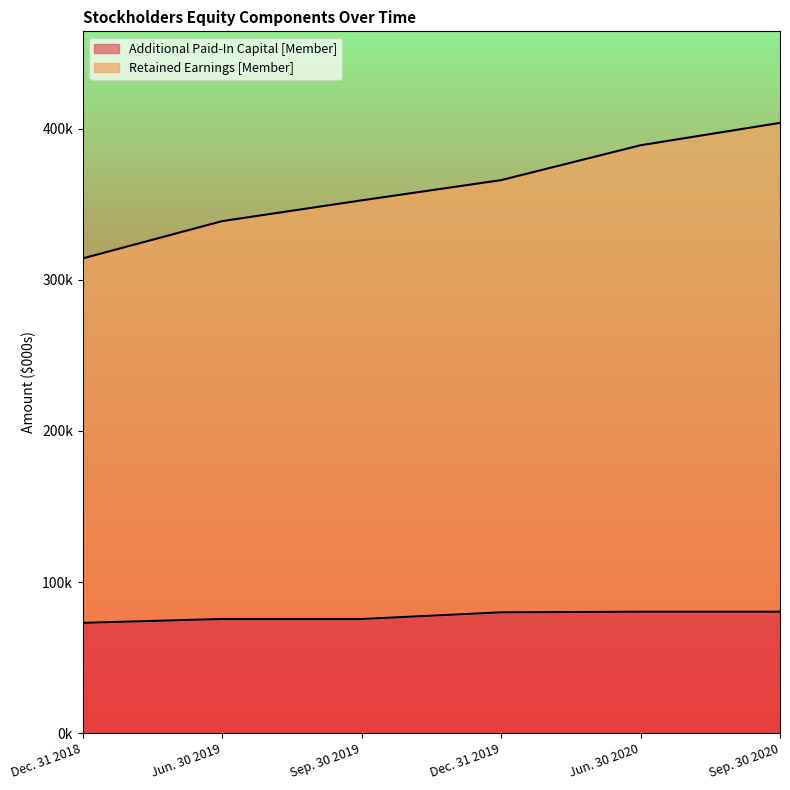

Rank the series by their average value, from lowest to highest.

Additional Paid-In Capital [Member], Retained Earnings [Member]